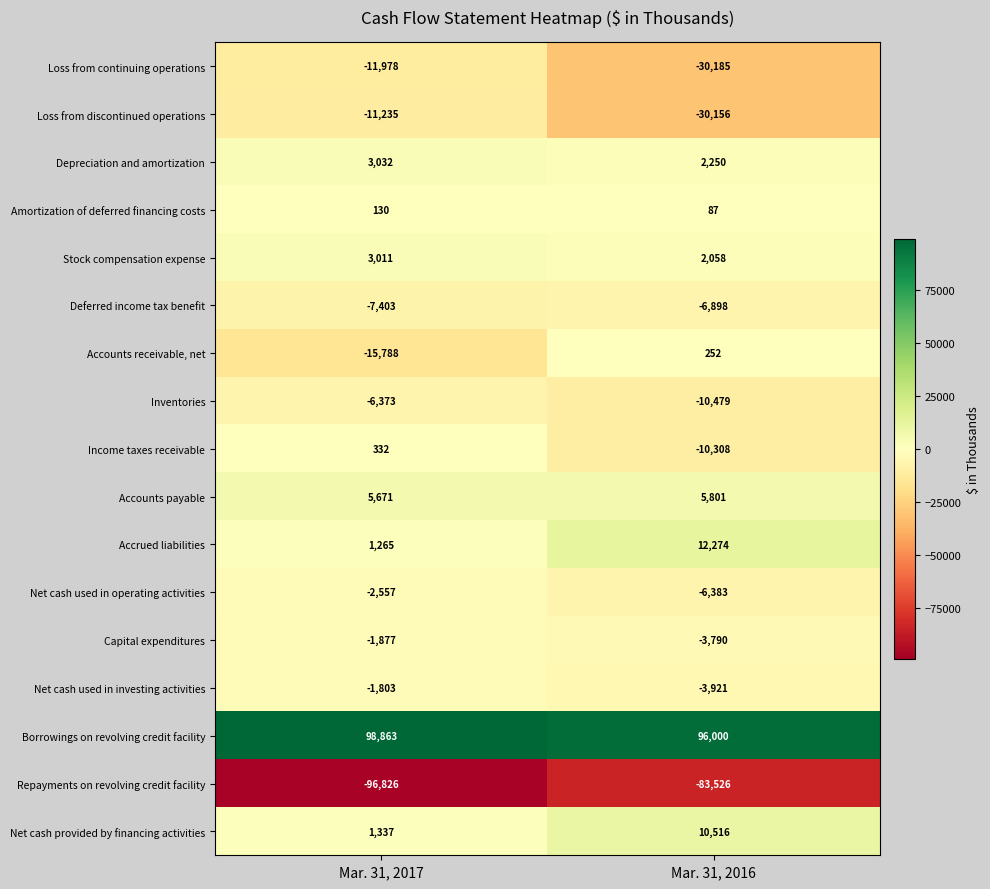

Which series has the largest range (max minus min)?

Loss from discontinued operations